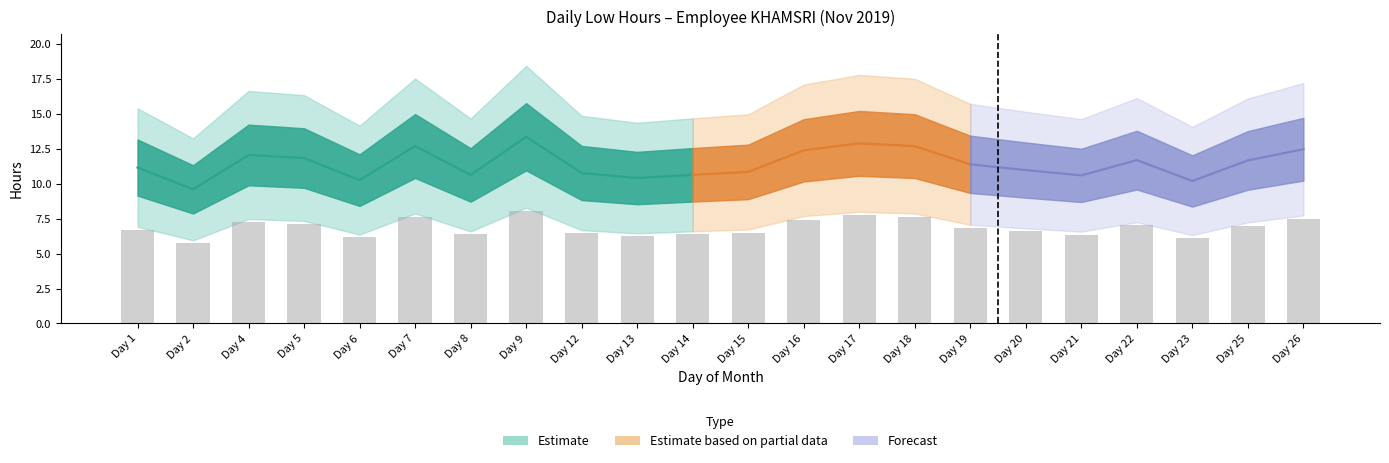

Where does the data first go above 6?

Day 1